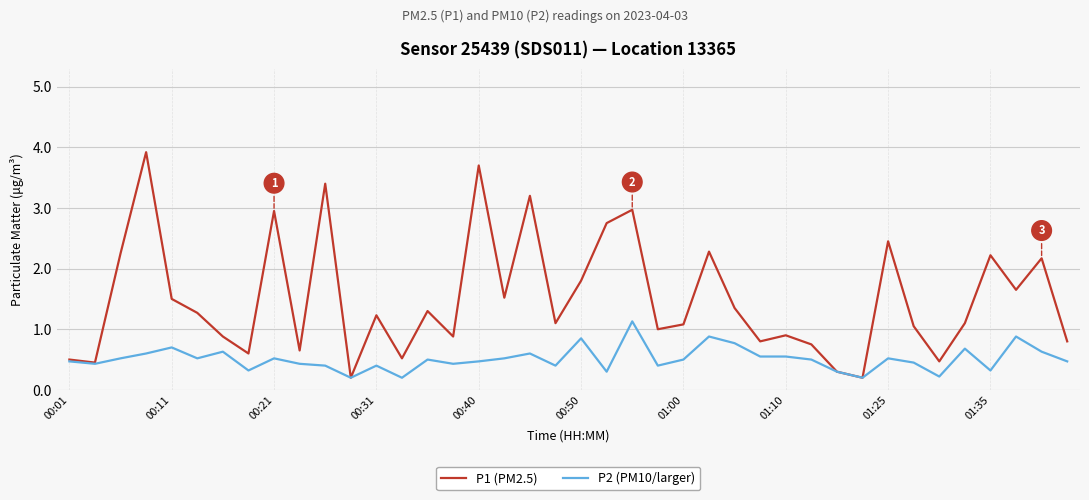

Which series has the widest spread of values?

P1 (PM2.5)